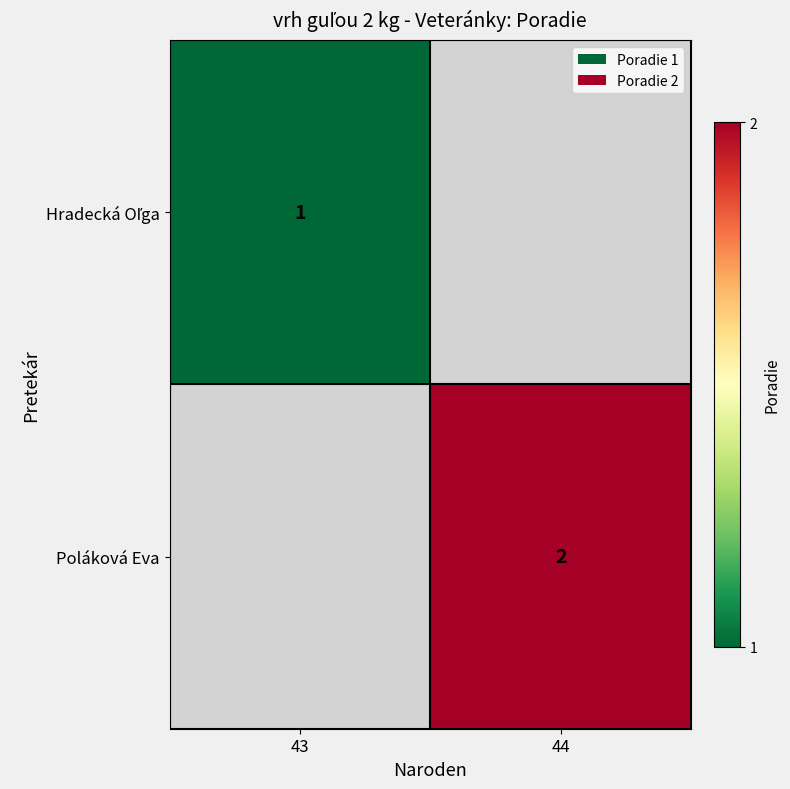

True or false: Poláková Eva has a value of 3 at 44.

False